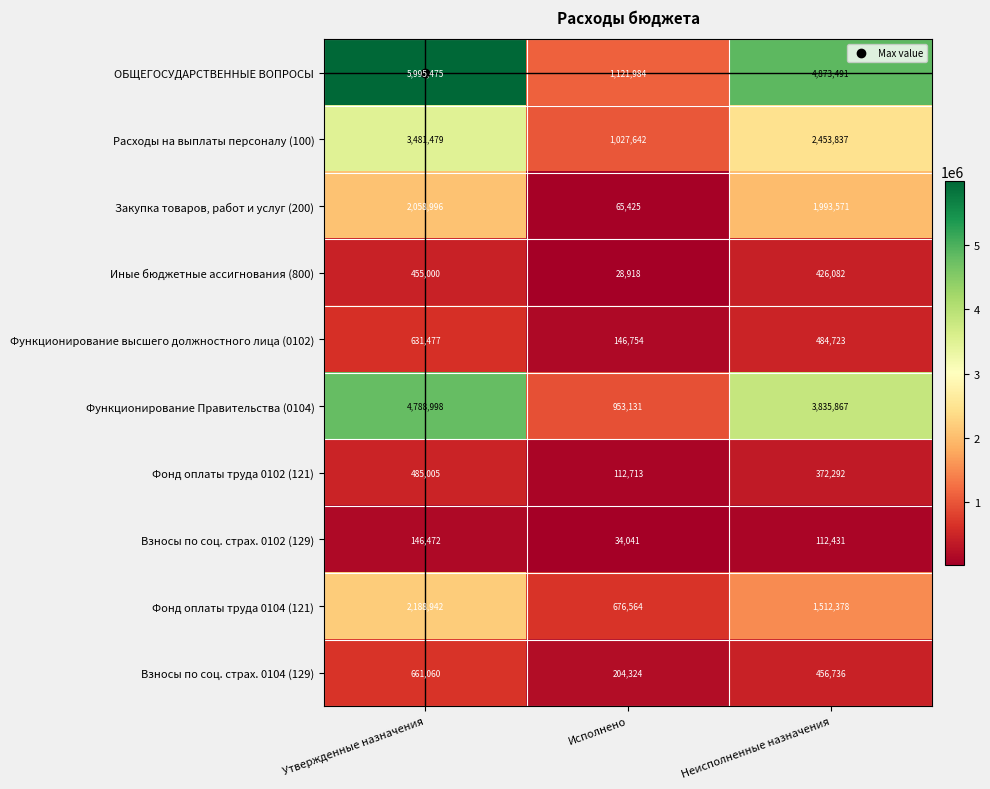

What is the smallest value displayed?

28918